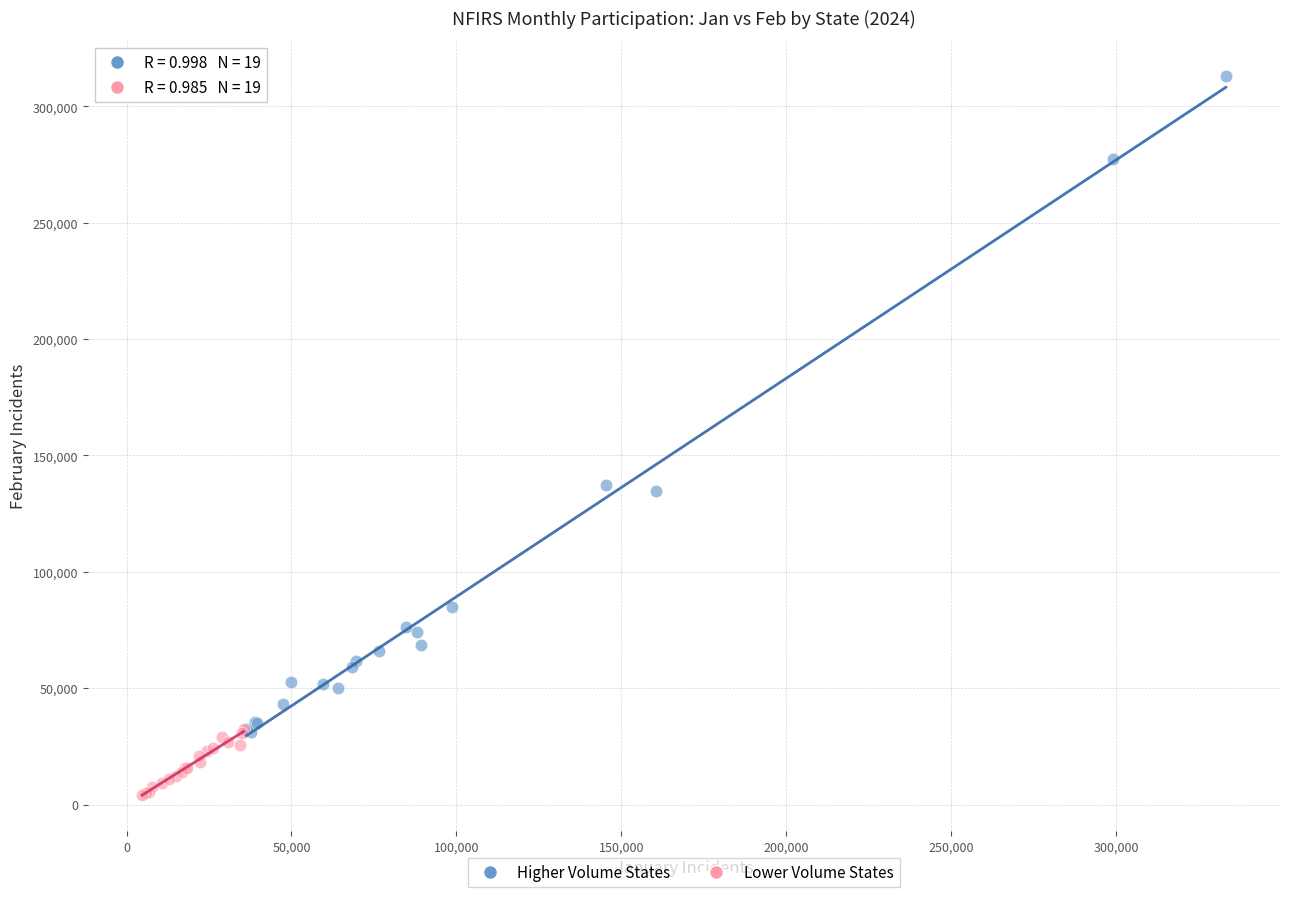

Which series has the largest Y range (max minus min)?

Higher Volume States